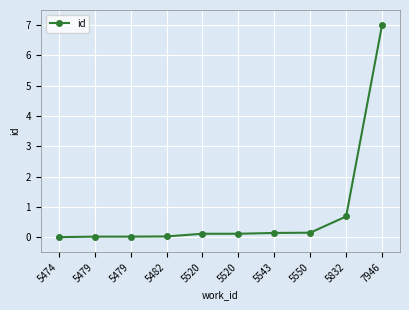

Does the chart have visible grid lines?

Yes